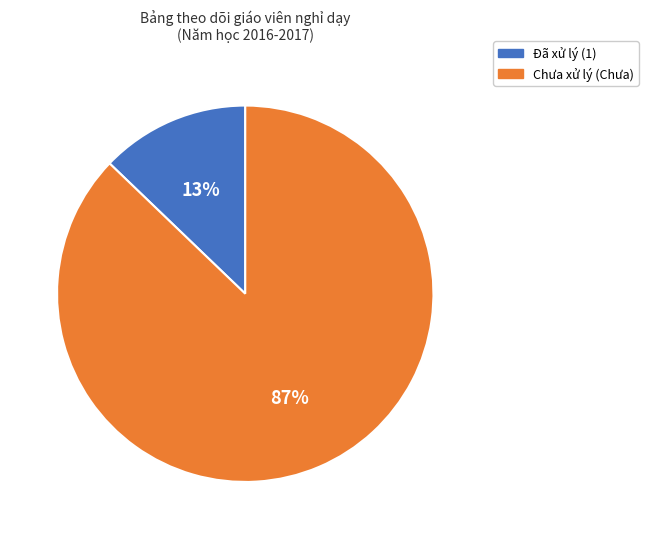

Combined, do Đã xử lý (1) and Chưa xử lý (Chưa) account for over 50%?

Yes